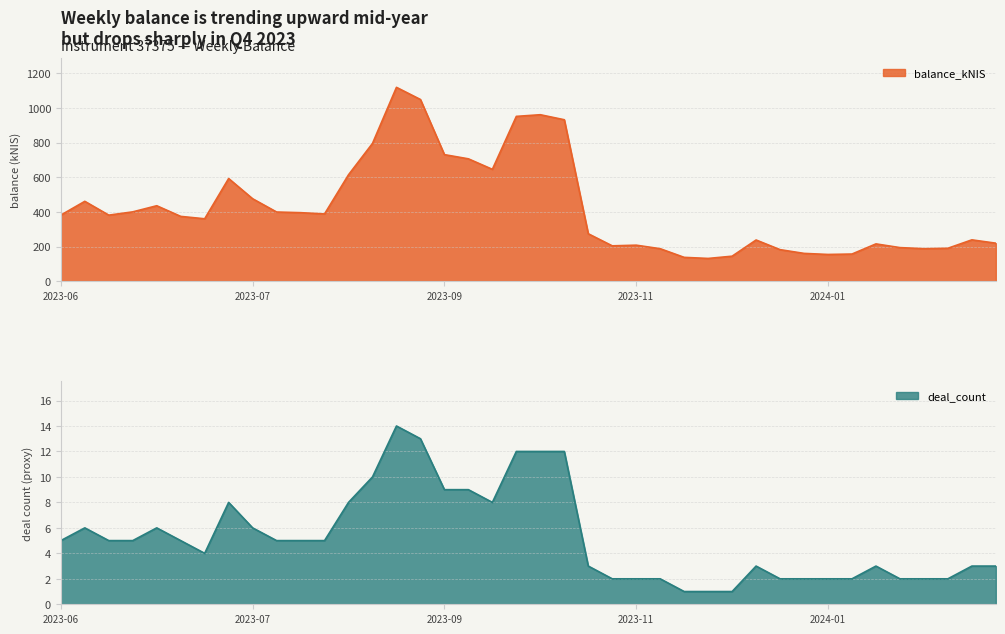

What is the approximate value at 2023-12-07?

131.1